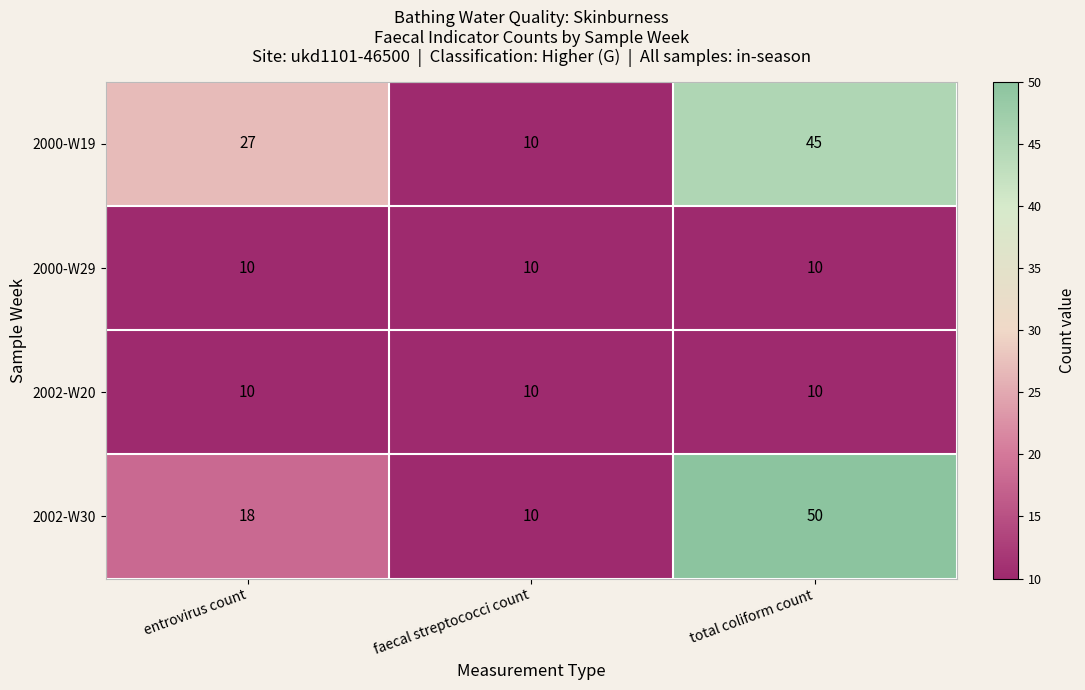

At how many categories does at least one series exceed 37?

1